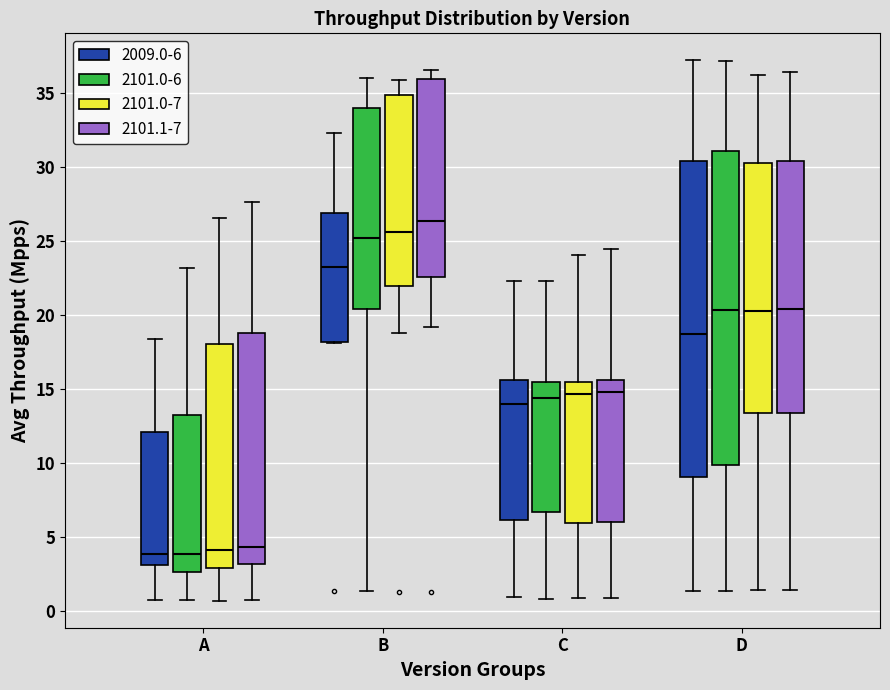

Reading left to right, read every box against the y-axis: the position of its median line, the range the box covers, and the ends of its whiskers. The values are not printed on the chart, so give them approximately, as read against the axis.

A (2009.0-6): median 4.0, box 3.0 to 12.0, whiskers 1.0 to 18.5
A (2101.0-6): median 4.0, box 2.5 to 13.0, whiskers 0.5 to 23.0
A (2101.0-7): median 4.0, box 3.0 to 18.0, whiskers 0.5 to 26.5
A (2101.1-7): median 4.5, box 3.0 to 18.5, whiskers 0.5 to 27.5
B (2009.0-6): median 23.0, box 18.0 to 27.0, whiskers 18.0 to 32.5
B (2101.0-6): median 25.0, box 20.5 to 34.0, whiskers 1.5 to 36.0
B (2101.0-7): median 25.5, box 22.0 to 35.0, whiskers 19.0 to 36.0
B (2101.1-7): median 26.5, box 22.5 to 36.0, whiskers 19.0 to 36.5
C (2009.0-6): median 14.0, box 6.0 to 15.5, whiskers 1.0 to 22.5
C (2101.0-6): median 14.5, box 6.5 to 15.5, whiskers 1.0 to 22.5
C (2101.0-7): median 14.5, box 6.0 to 15.5, whiskers 1.0 to 24.0
C (2101.1-7): median 15.0, box 6.0 to 15.5, whiskers 1.0 to 24.5
D (2009.0-6): median 18.5, box 9.0 to 30.5, whiskers 1.5 to 37.0
D (2101.0-6): median 20.5, box 10.0 to 31.0, whiskers 1.5 to 37.0
D (2101.0-7): median 20.5, box 13.5 to 30.0, whiskers 1.5 to 36.0
D (2101.1-7): median 20.5, box 13.5 to 30.5, whiskers 1.5 to 36.5